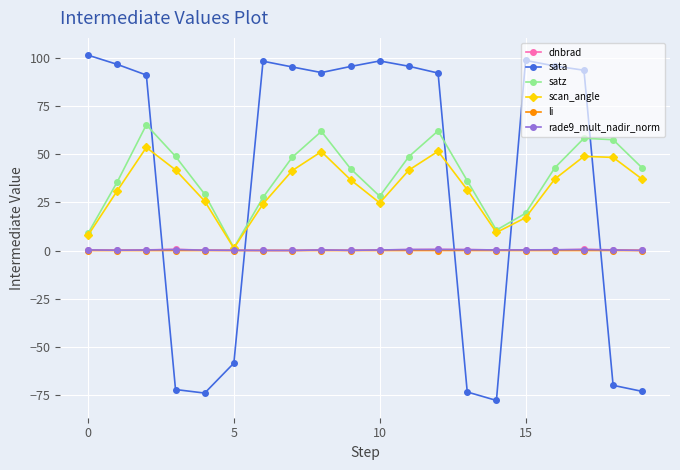

In satz, how many points are higher than both neighbors (excluding endpoints)?

4